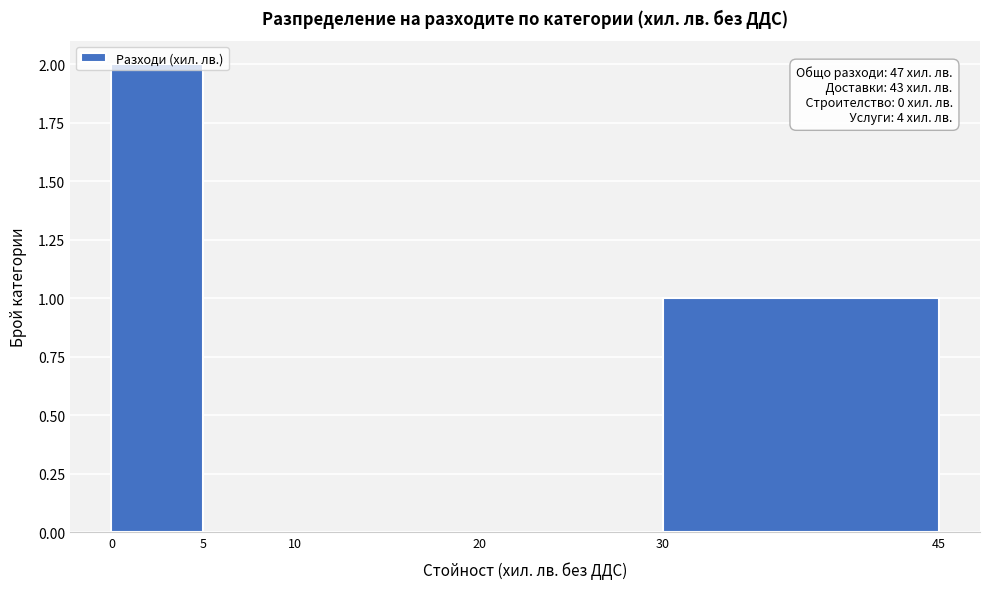

Over which range of the x-axis is the bar tallest?

0 to 5